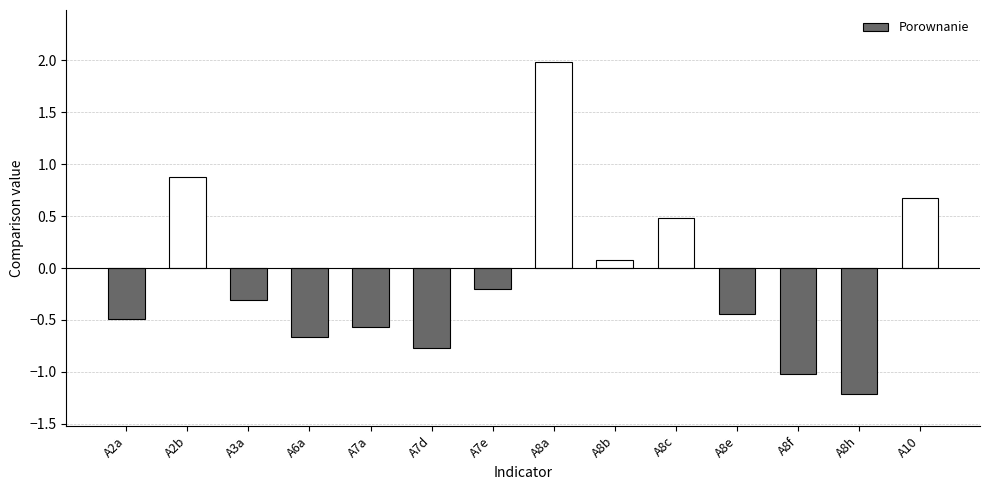

What is the greatest value displayed?

2.0